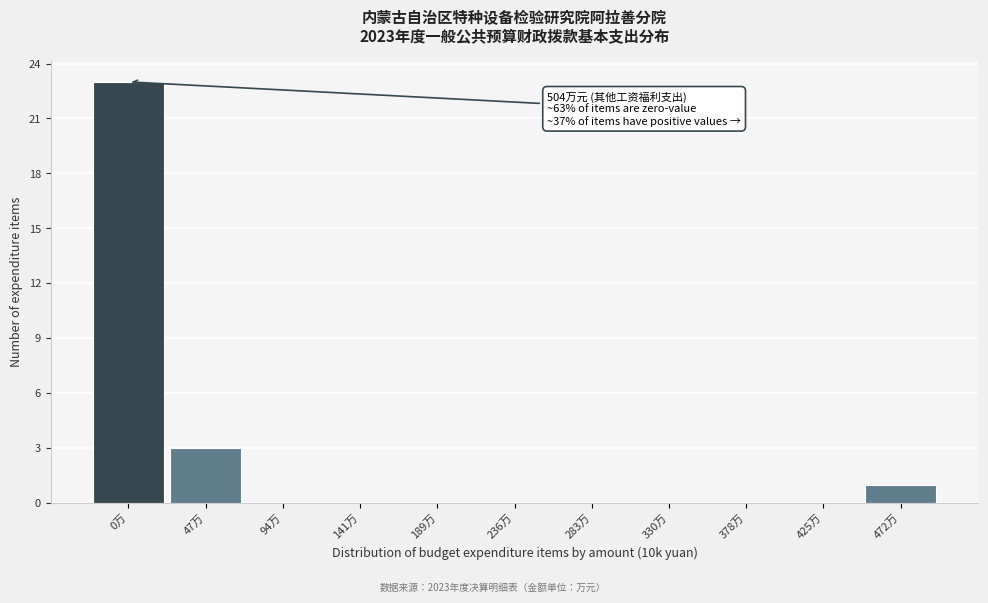

Reading left to right, extract all data points from this chart.

0万=23	47万=3	94万=0	141万=0	189万=0	236万=0	283万=0	330万=0	378万=0	425万=0	472万=1